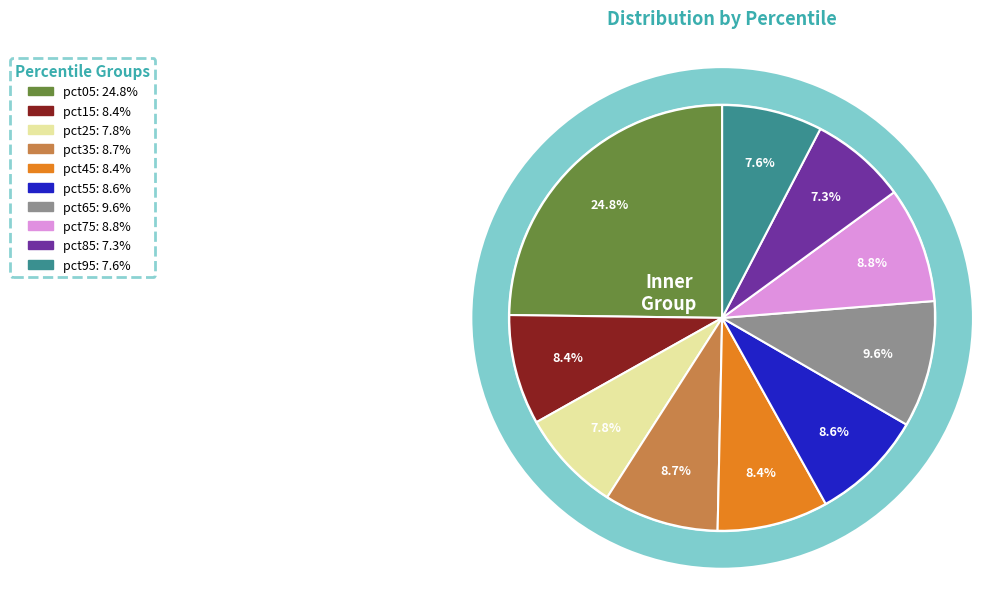

What is the smallest slice in the pie chart?

pct85